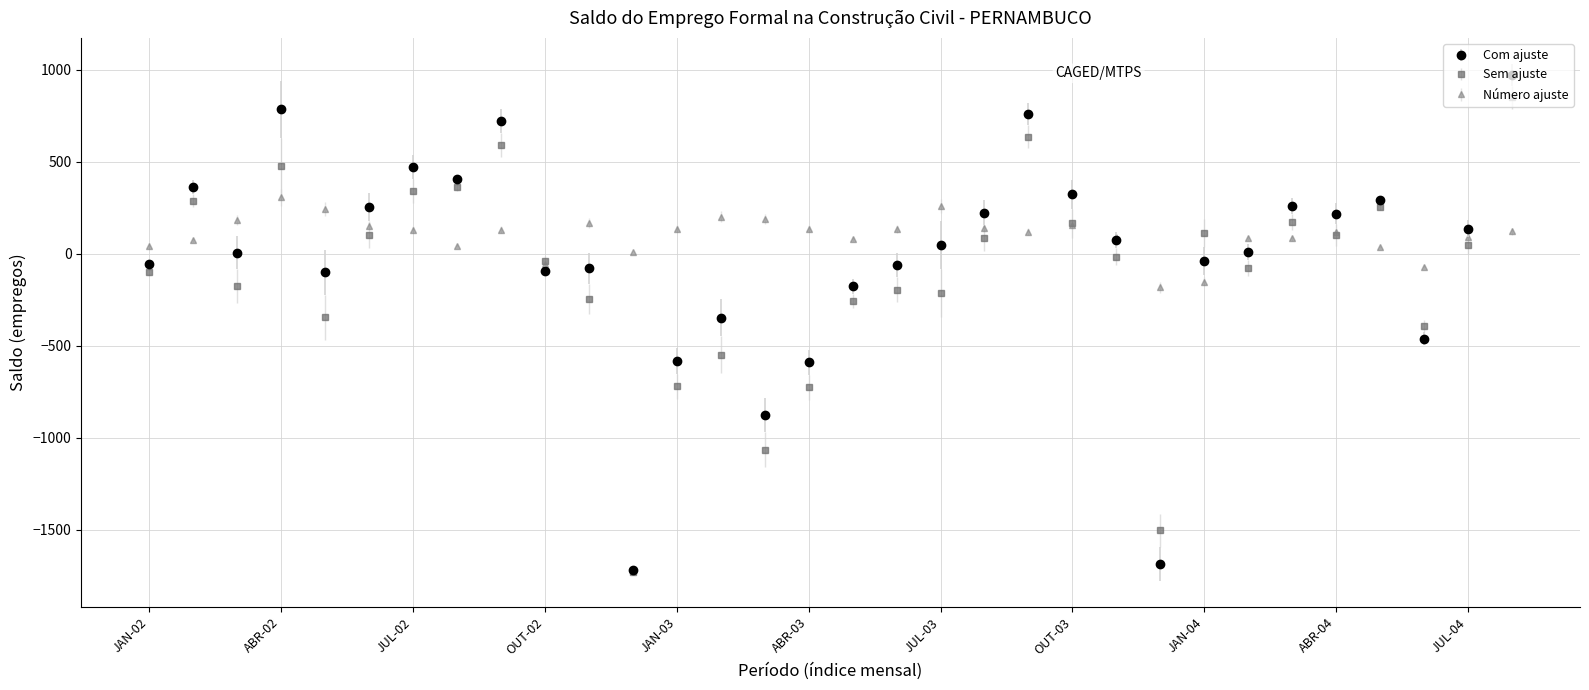

At how many categories does at least one series exceed 542?

4